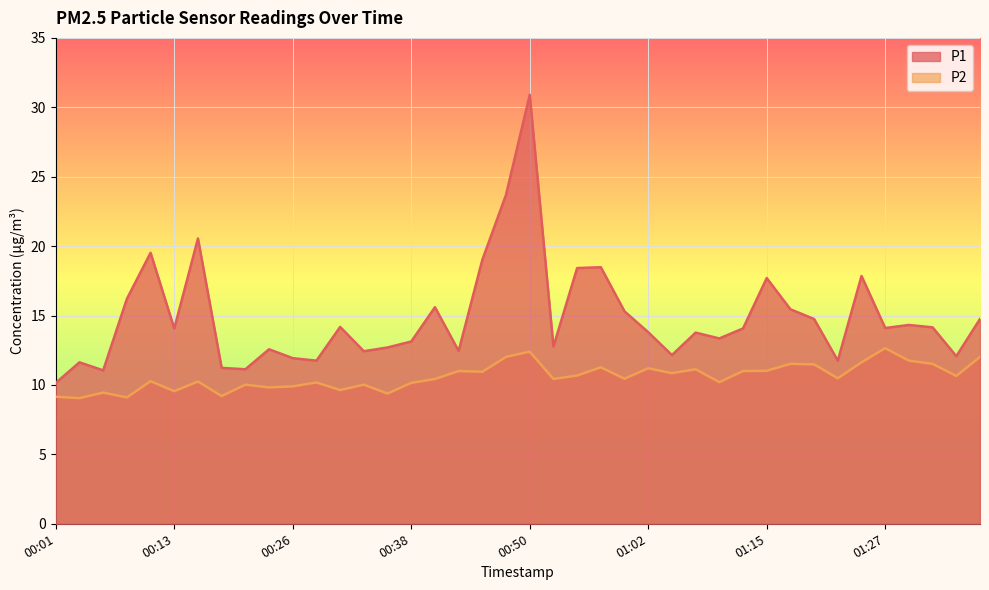

Is the value of P2 at 01:15 greater than the value of P1 at 00:33?

No